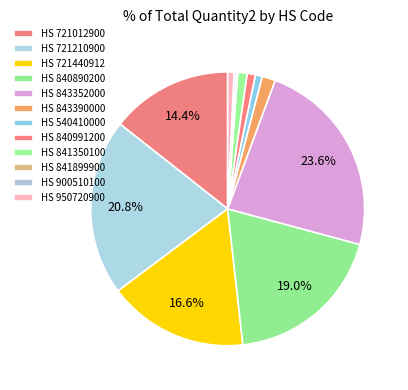

To the nearest percent, what is the difference between the largest and smallest slice percentages?

23%